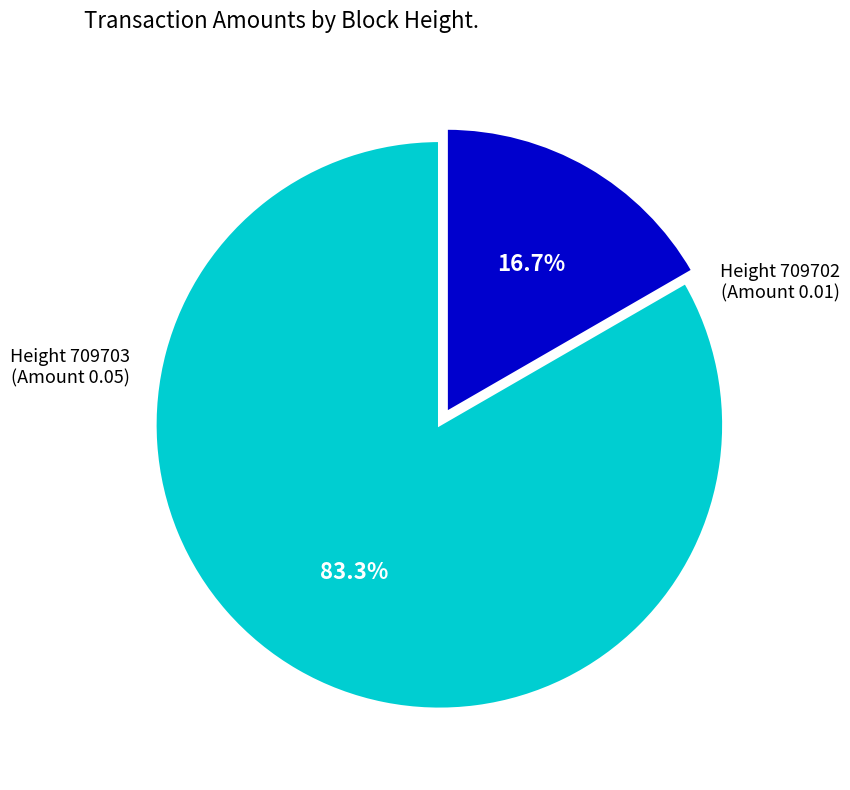

Does Height 709703 (Amount 0.05) represent more than half of the total?

Yes